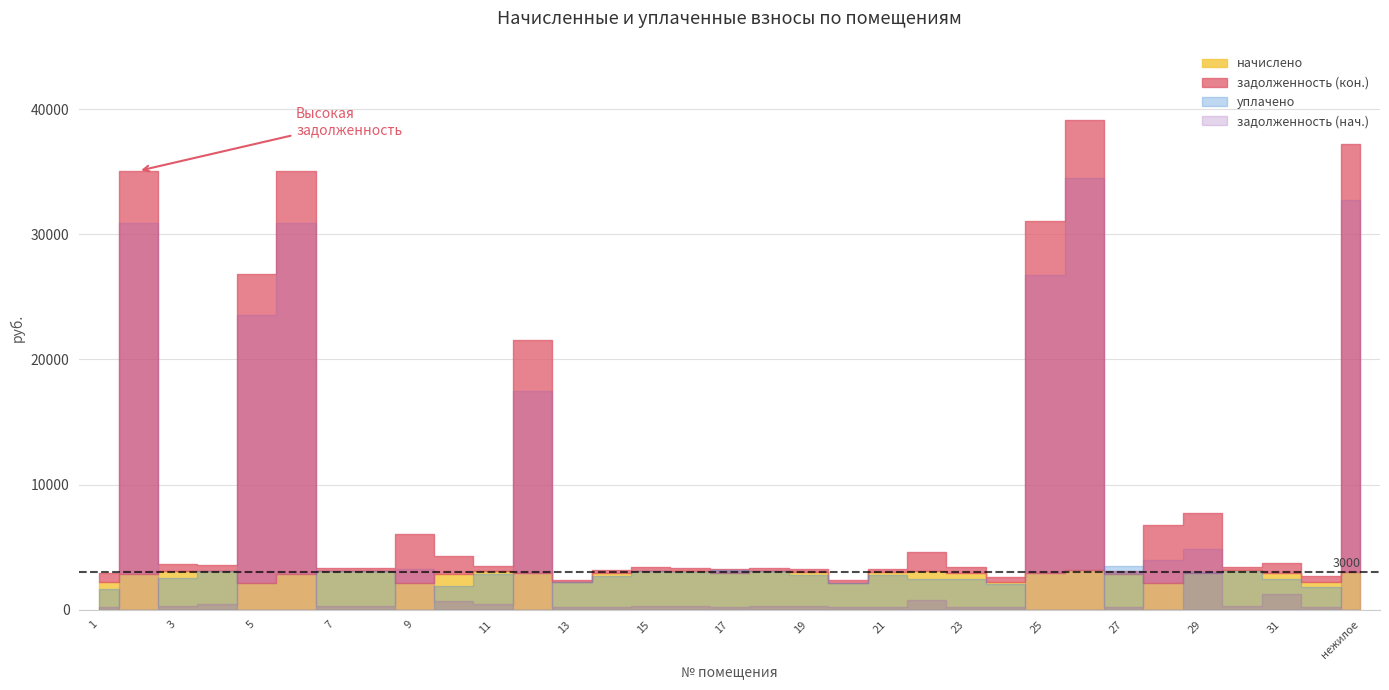

At how many categories does at least one series exceed 26928?

5